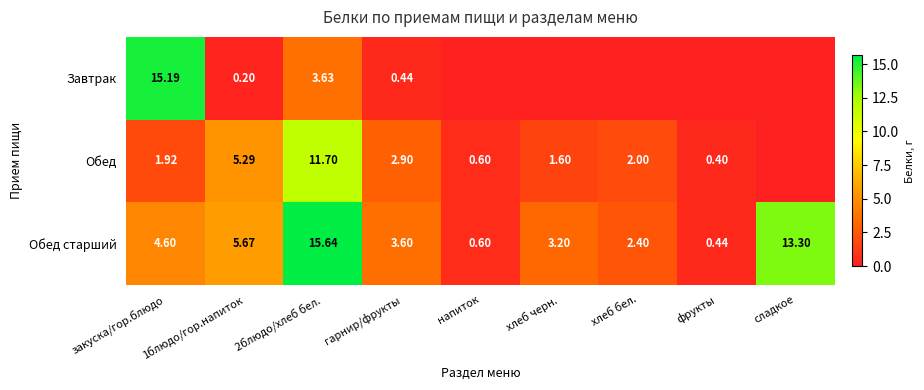

What is the difference between the Обед values at хлеб бел. and напиток?

1.4